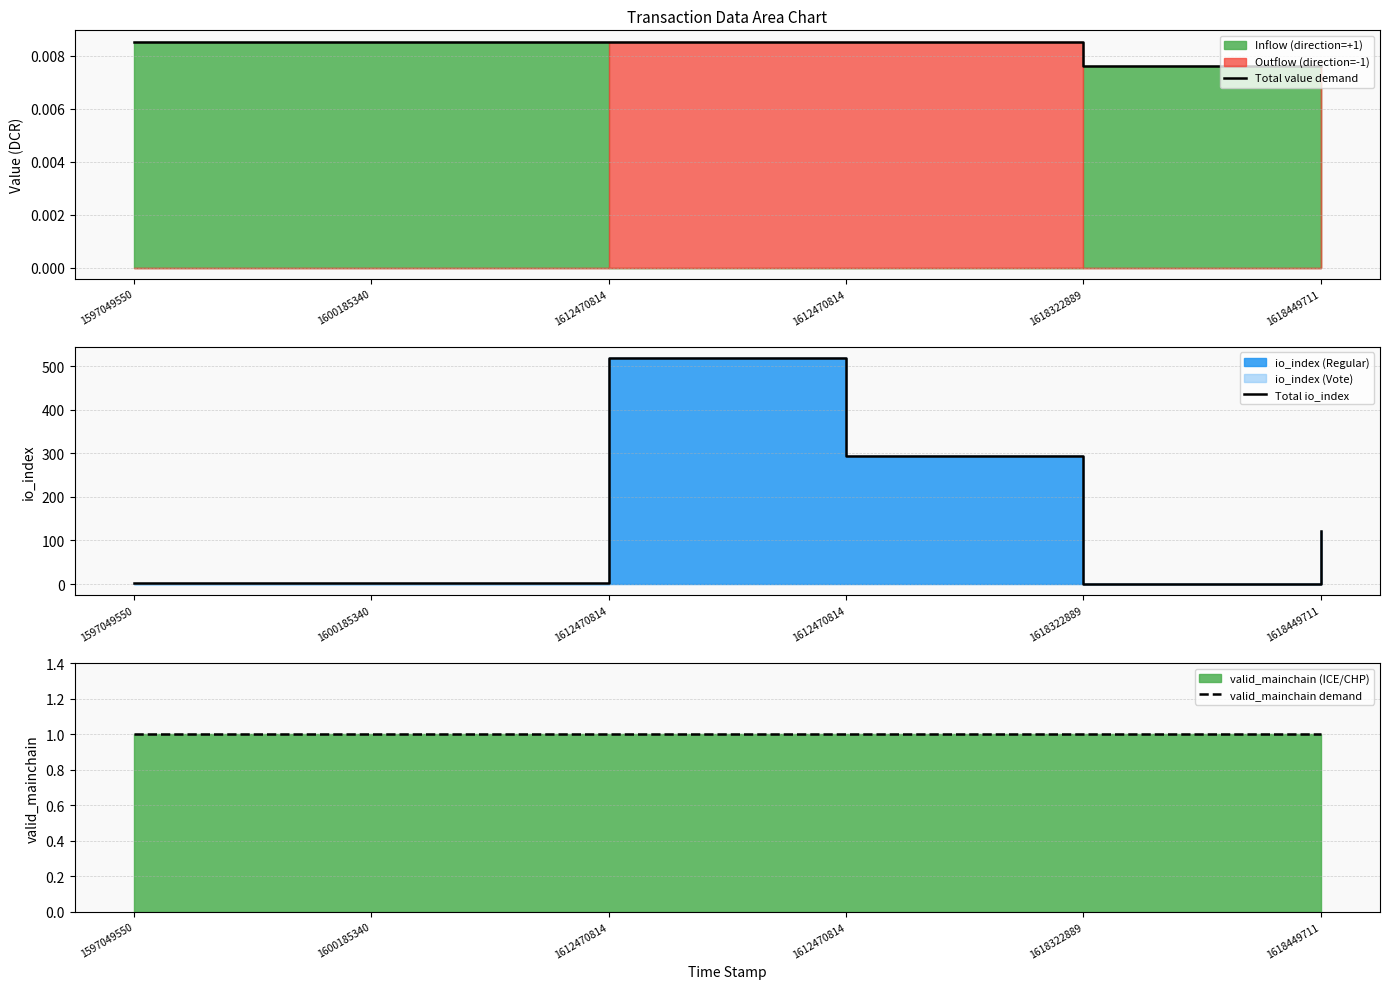

Which has a higher value, 1600185340 or 1597049550?

1597049550